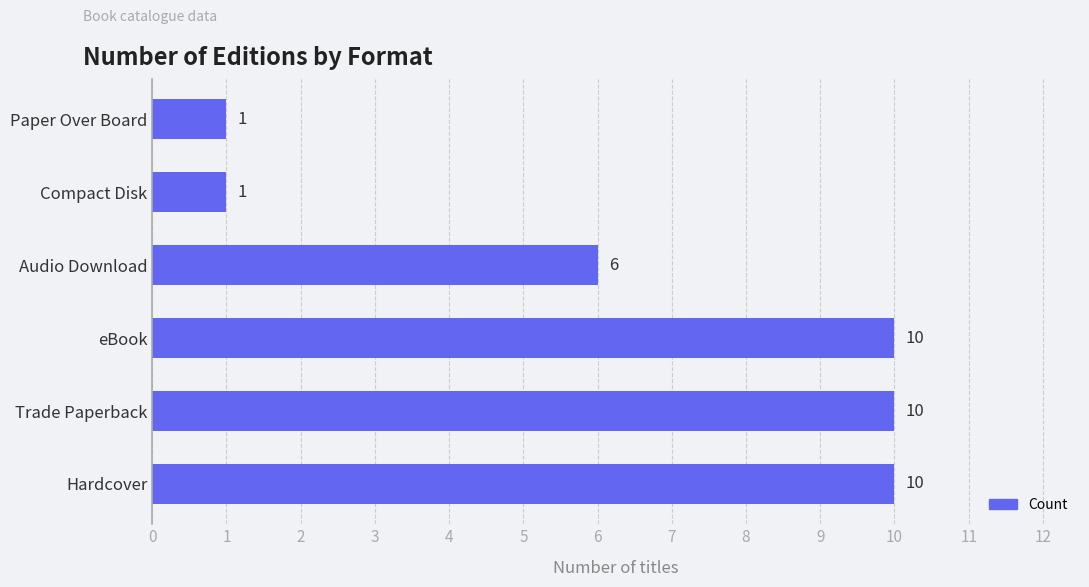

At which label is the value closest to 5?

Audio Download